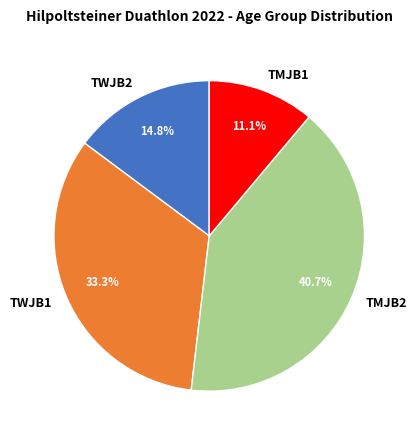

Is it true that TMJB2 is 41% of the pie?

True